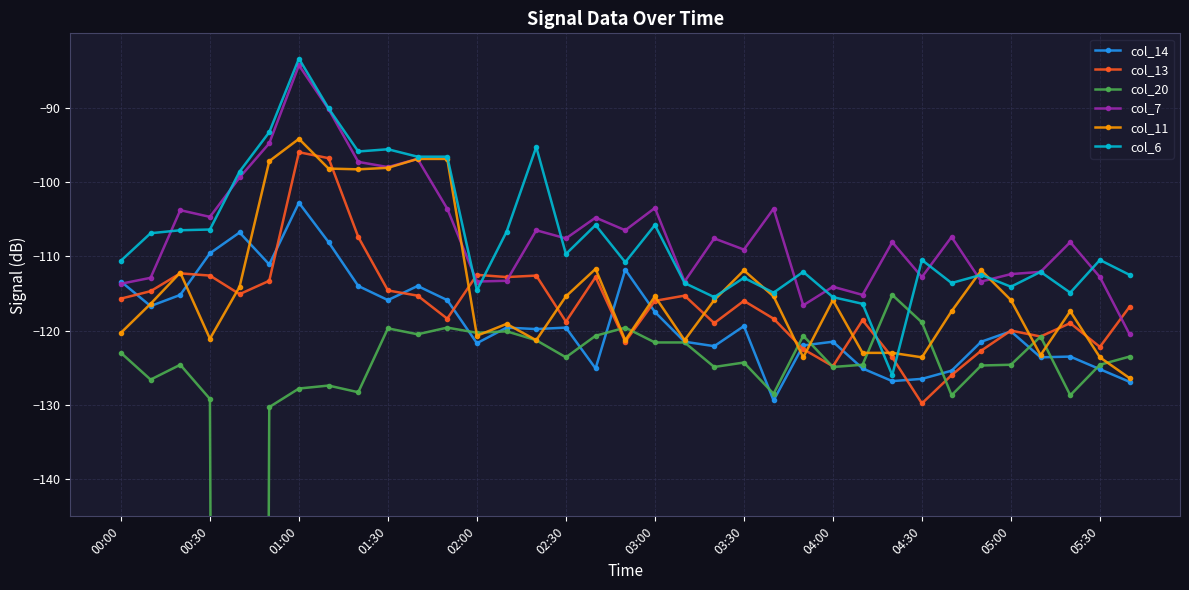

The value of col_13 at 02:30 is -118.8. True or false?

True